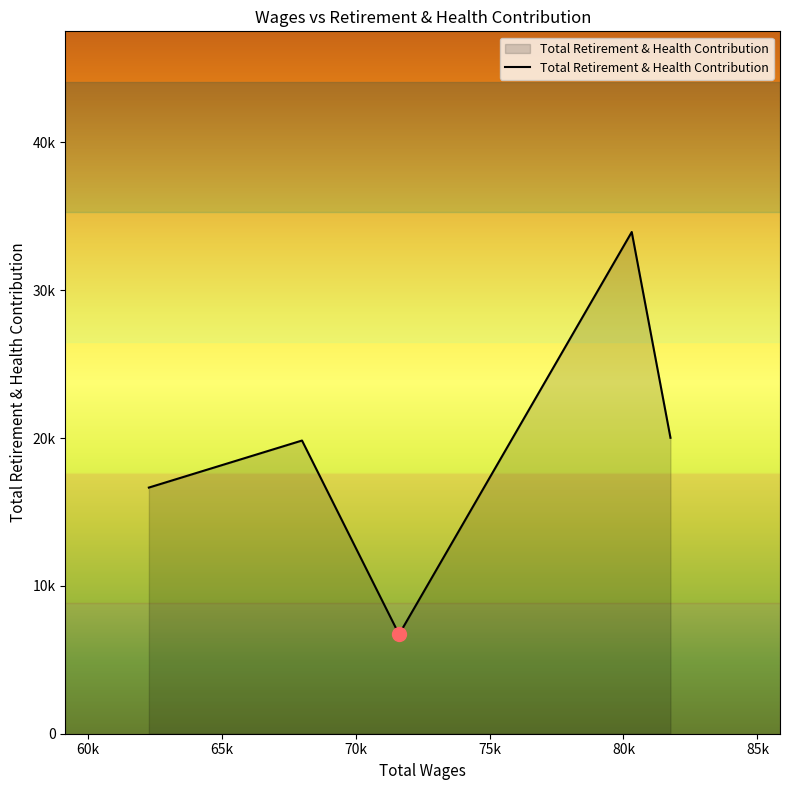

Does the chart display data point markers on the line(s)?

No